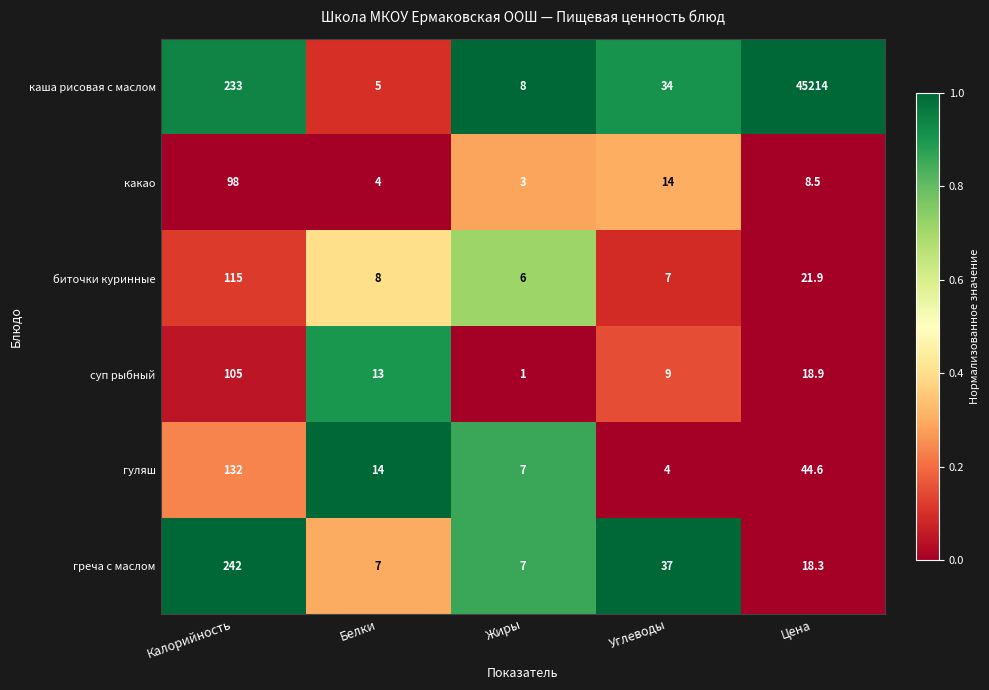

List the labels in order of суп рыбный value, smallest first.

Жиры, Углеводы, Белки, Цена, Калорийность